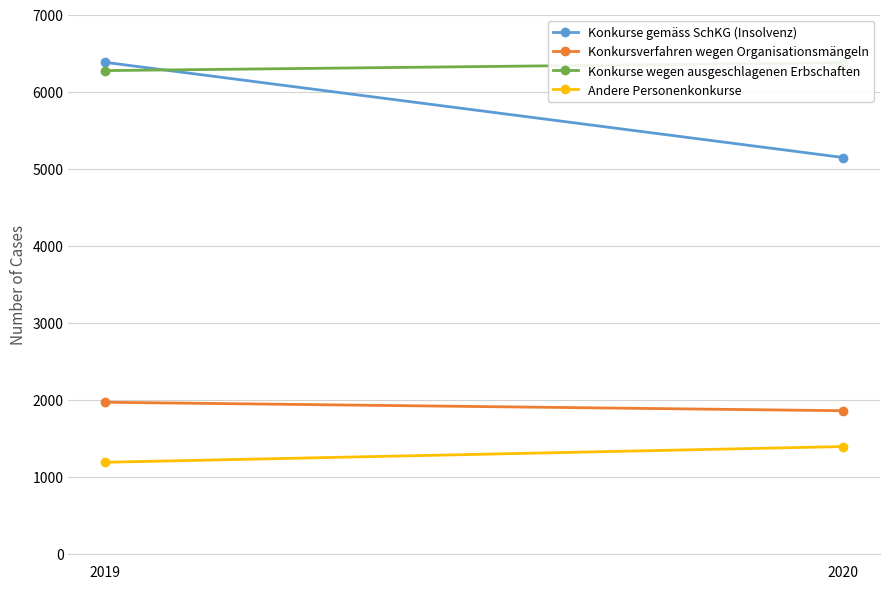

What is the difference between the highest and lowest values at 2019?

5190